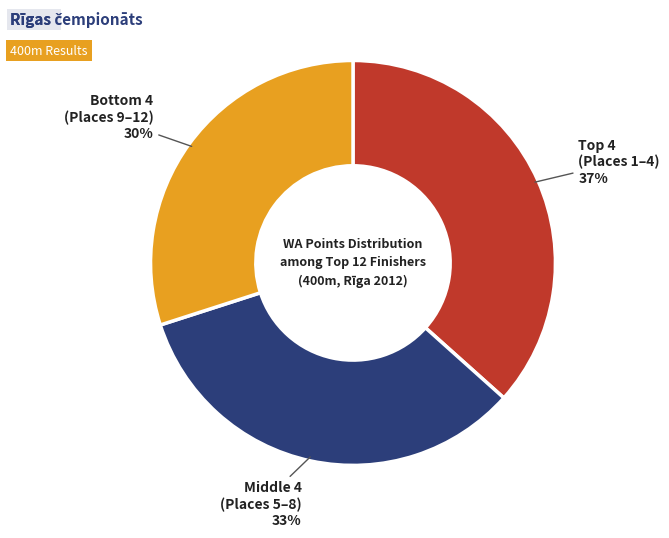

How many slices are in this pie chart?

3